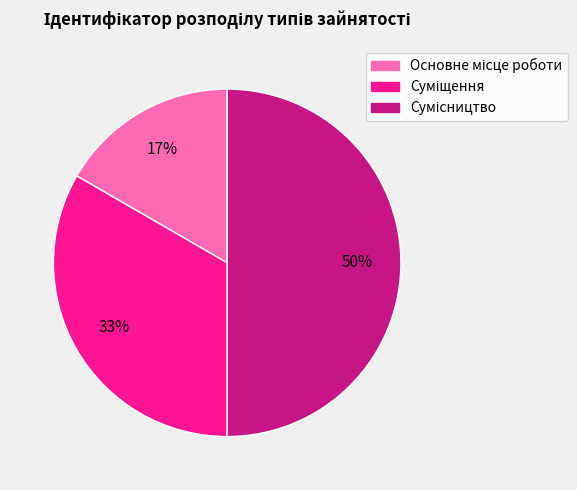

To the nearest percent, what is the average slice percentage?

33%